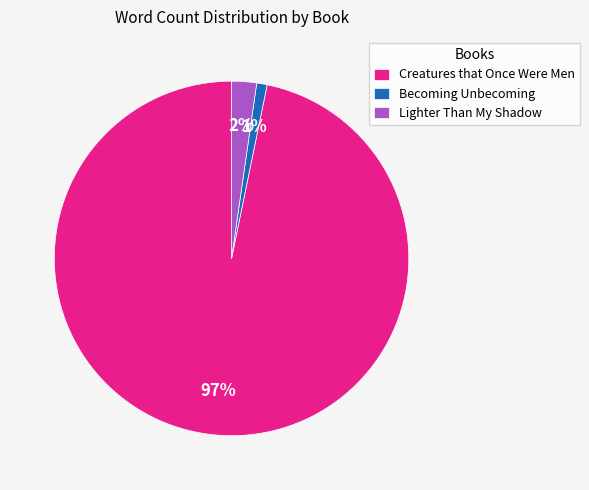

Between Creatures that Once Were Men and Lighter Than My Shadow, which is larger?

Creatures that Once Were Men